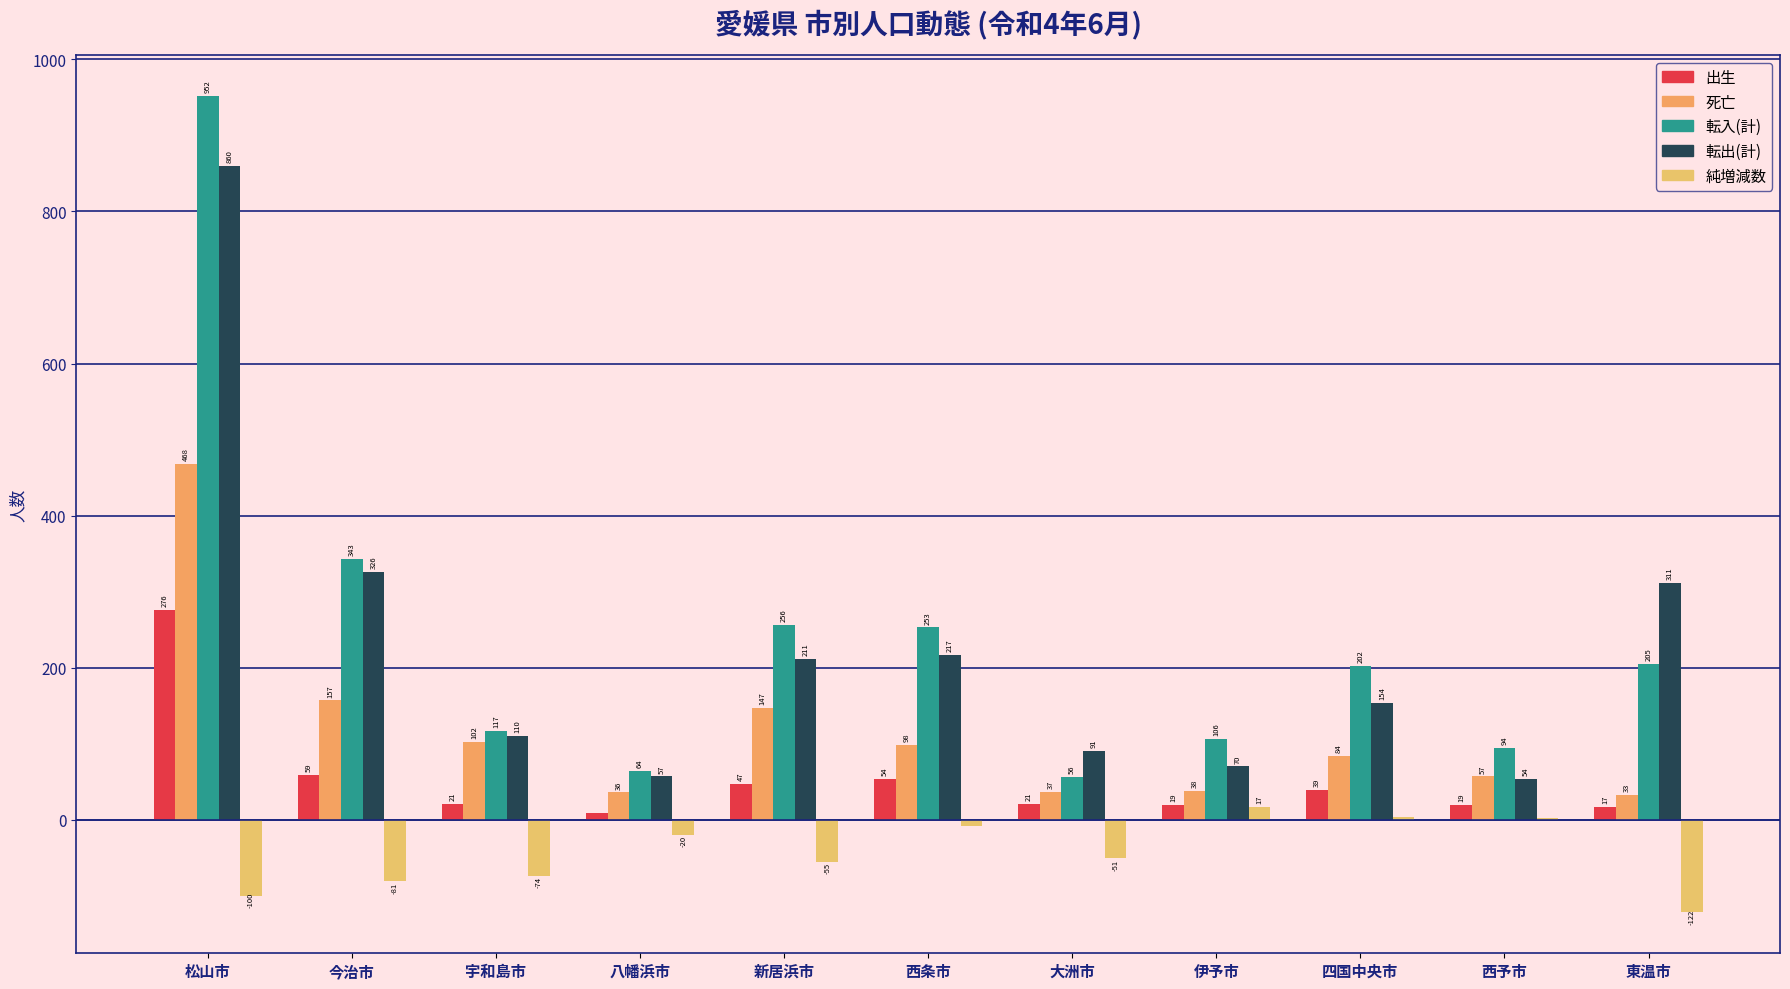

What is the maximum value shown in the chart?

952